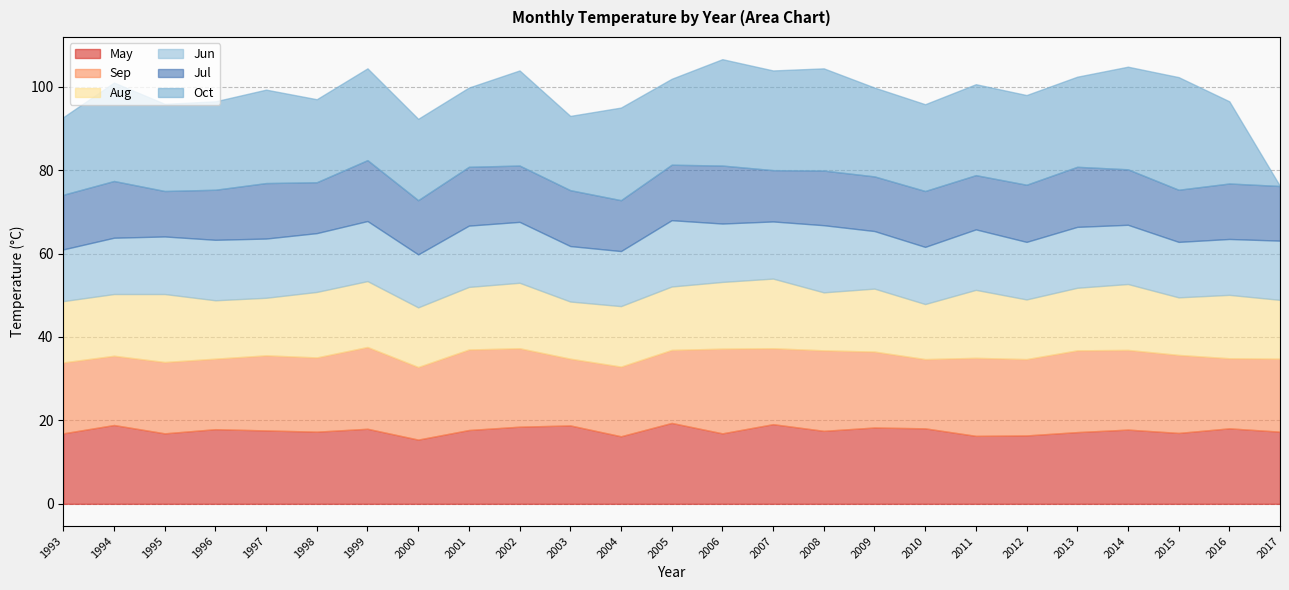

List the labels in order of Jun value, largest first.

2008, 2005, 2001, 2002, 2013, 1996, 2011, 1999, 1997, 2014, 2017, 1998, 2006, 1995, 2009, 2012, 2007, 2010, 1994, 2016, 2003, 2015, 2004, 2000, 1993